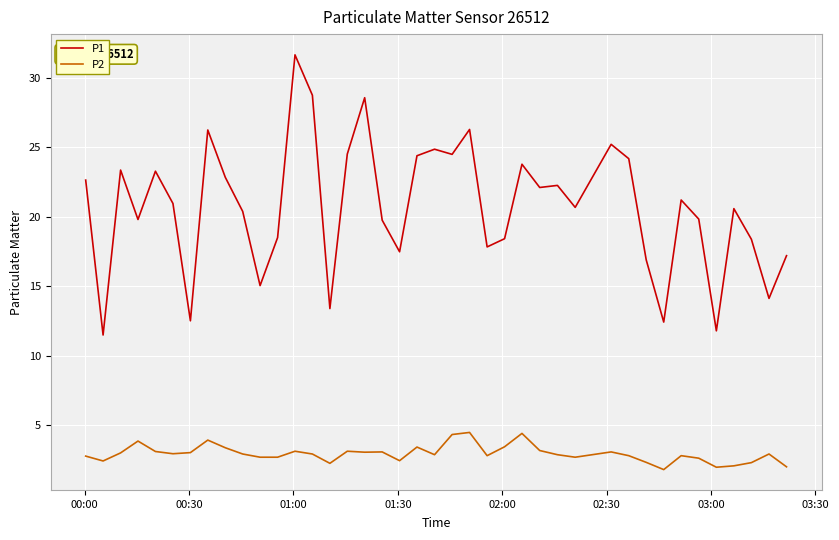

What is the difference between the second highest and minimum values in the P2 series?

2.6